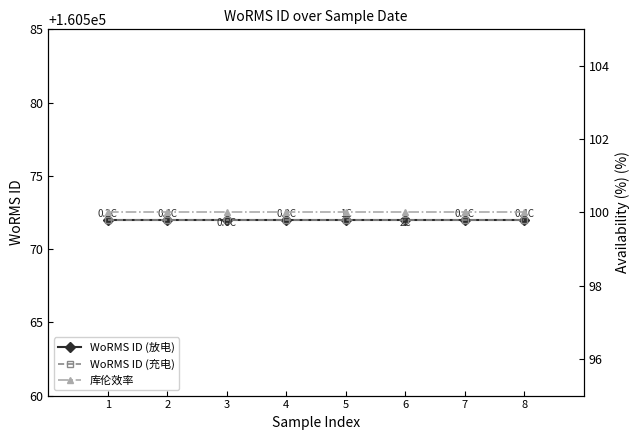

Which has a higher value, 1 or 3?

1